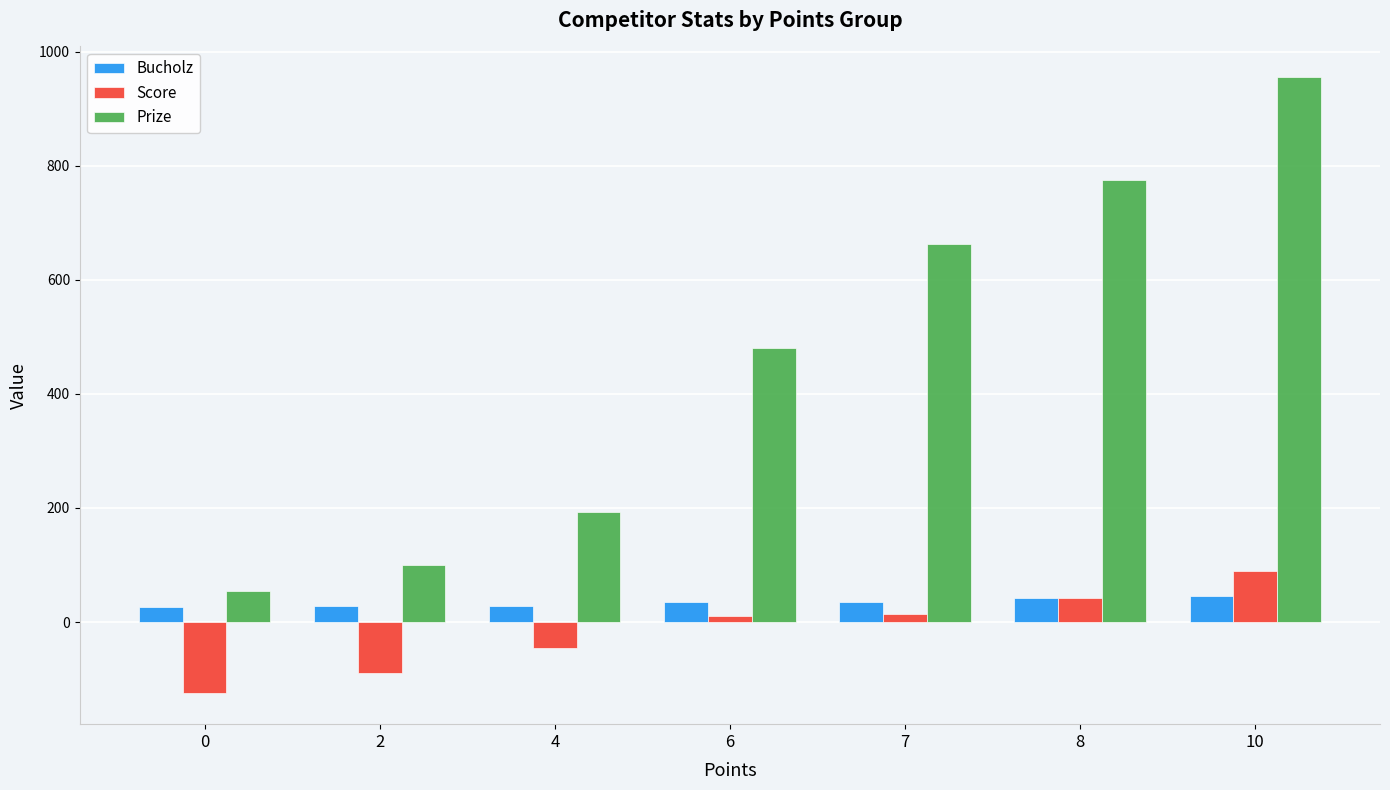

Is the value of Score at 7 greater than the value of Prize at 6?

No